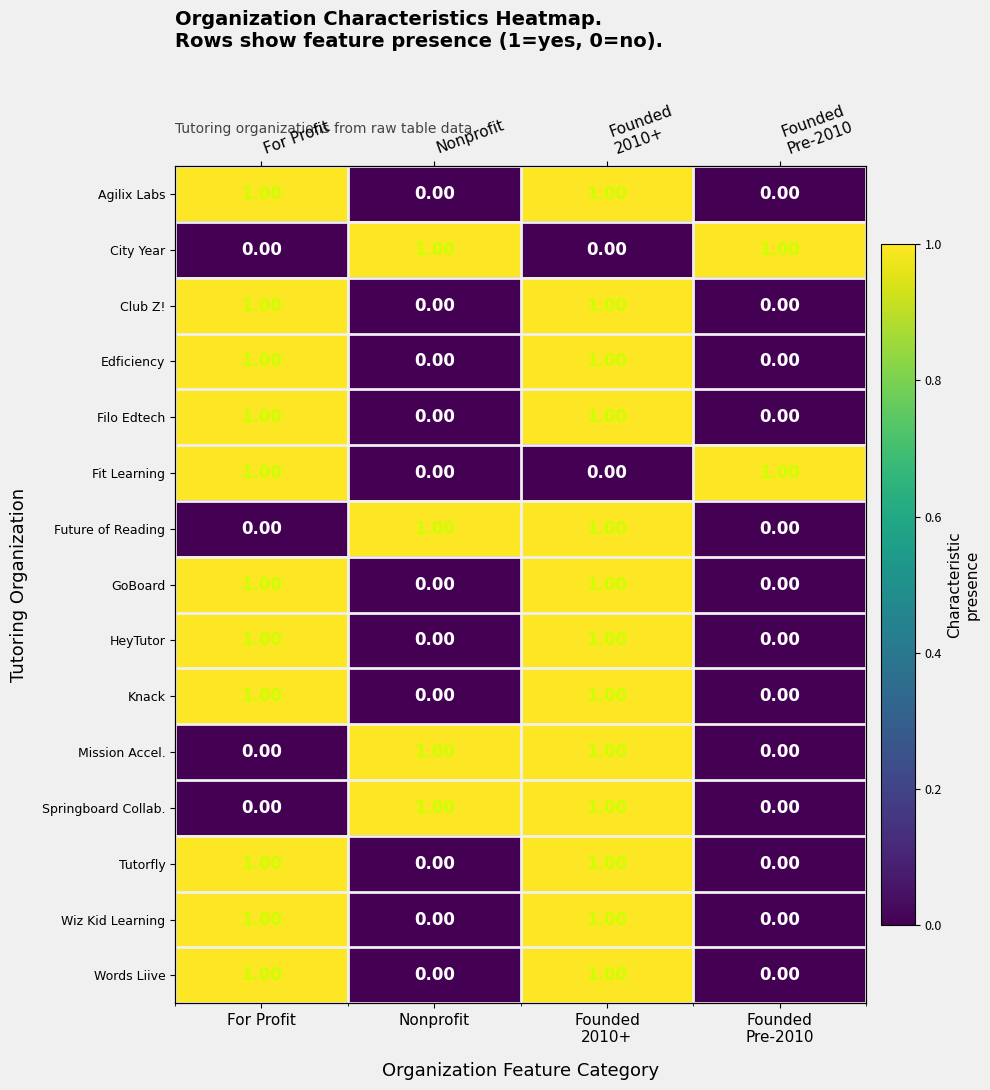

What is the total value across all series at Nonprofit?

4